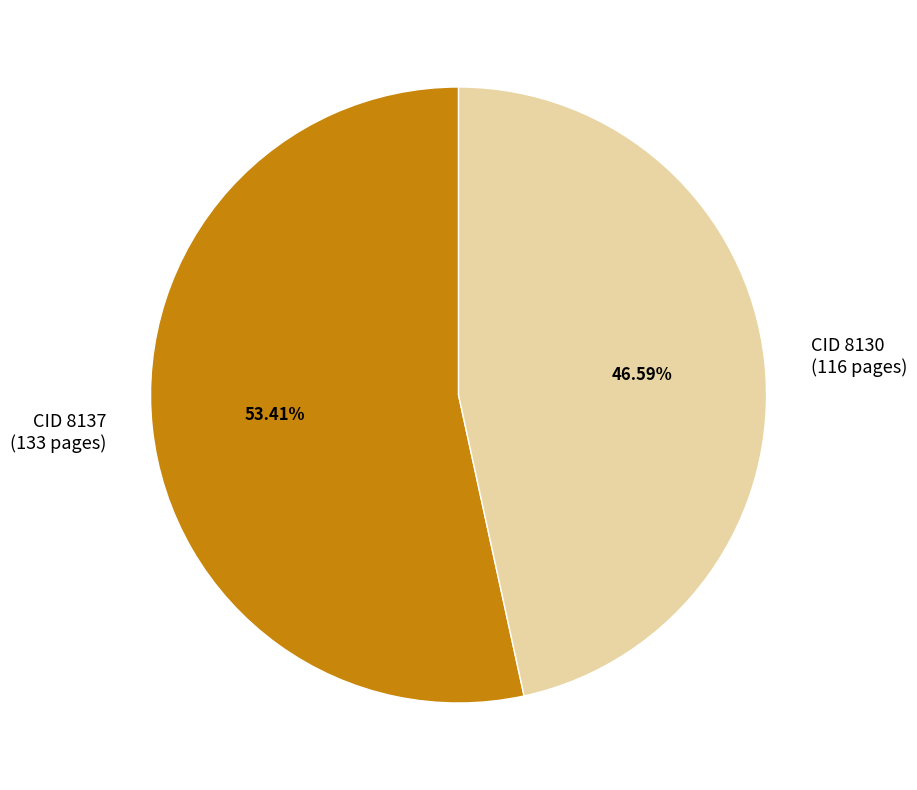

Does any single category account for the majority?

Yes